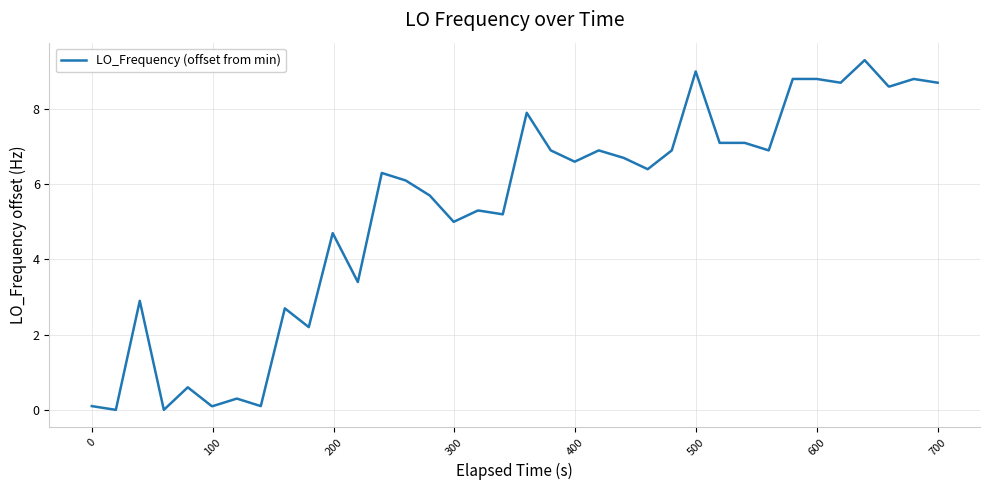

What is the maximum value shown in the chart?

9.3